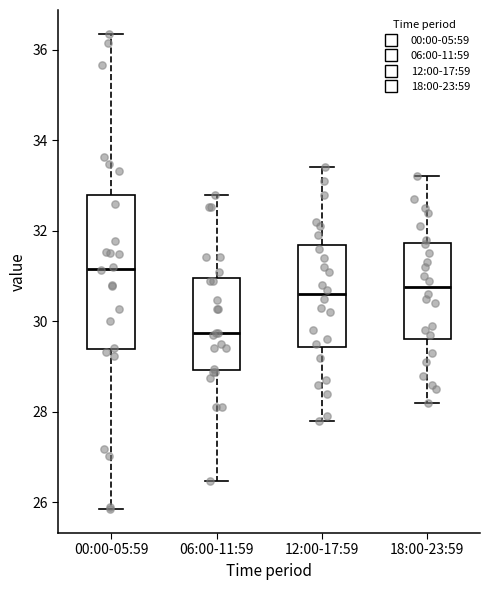

Where does the lower whisker of the box for 00:00-05:59 end on the y-axis? The values are not printed on the chart, so give them approximately, as read against the axis.

25.8